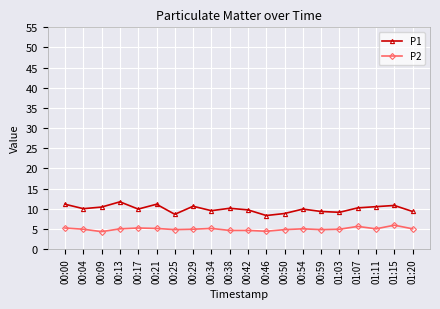

How many lines are shown in the chart?

2